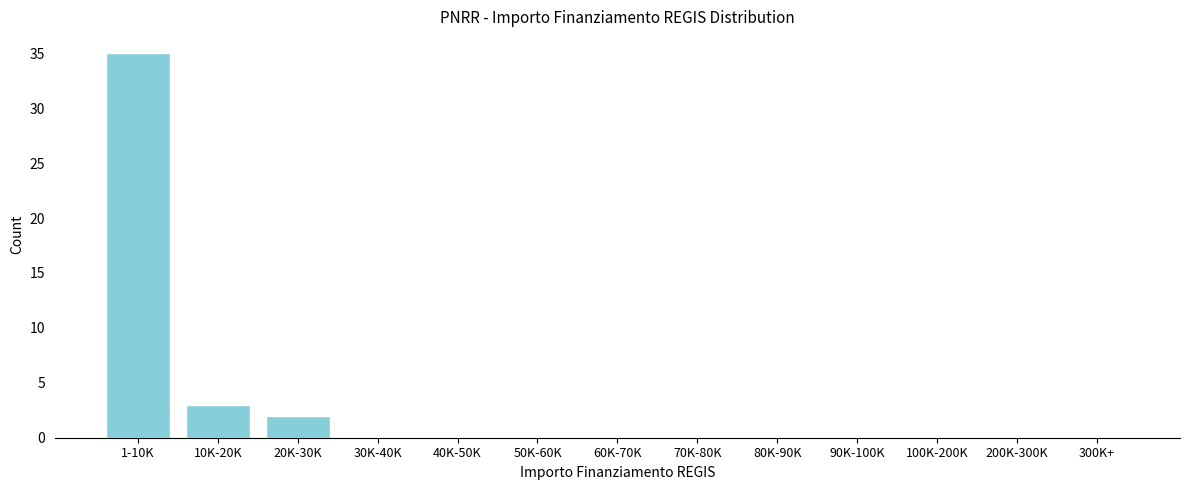

Reading left to right, what are all the values shown in this chart?

1-10K=35	10K-20K=3	20K-30K=2	30K-40K=0	40K-50K=0	50K-60K=0	60K-70K=0	70K-80K=0	80K-90K=0	90K-100K=0	100K-200K=0	200K-300K=0	300K+=0